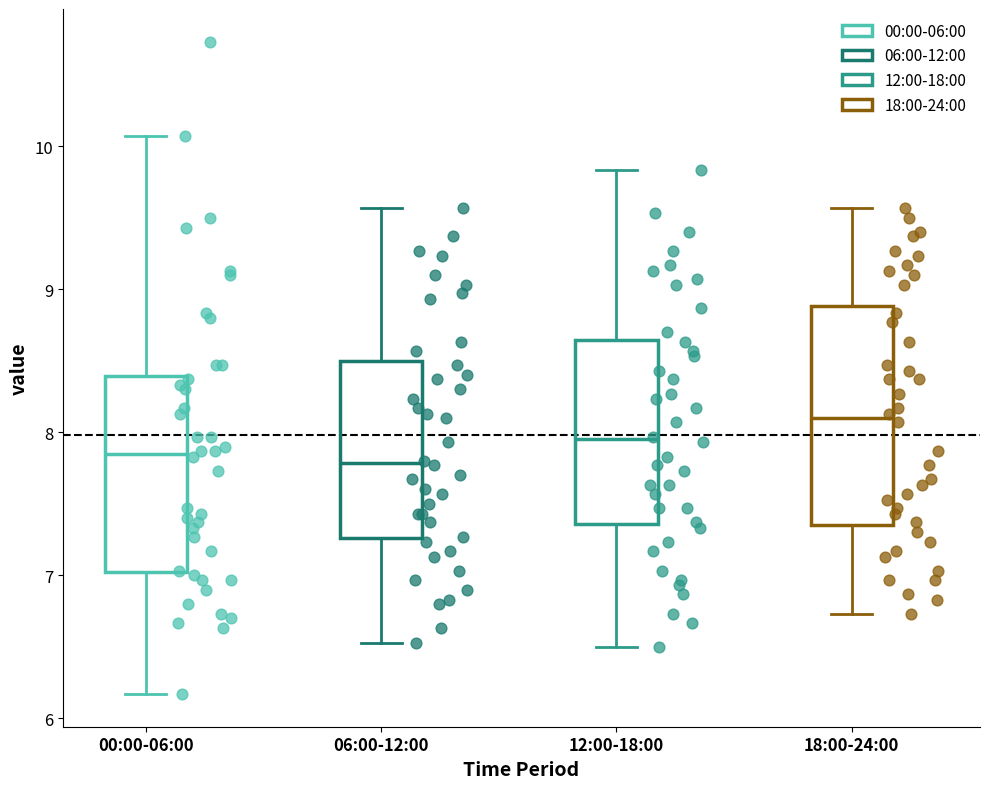

Which box is the tallest, from its lower edge to its upper edge?

18:00-24:00